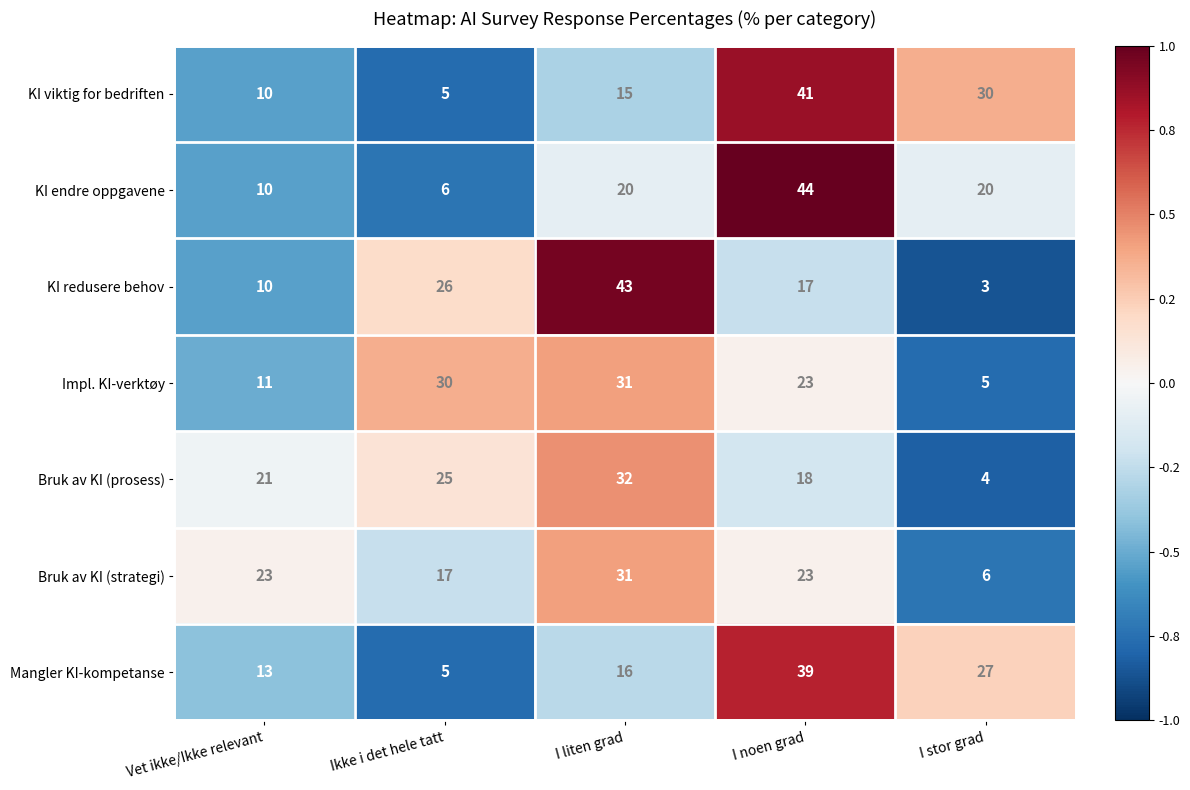

What is the total value across all series at I noen grad?

205